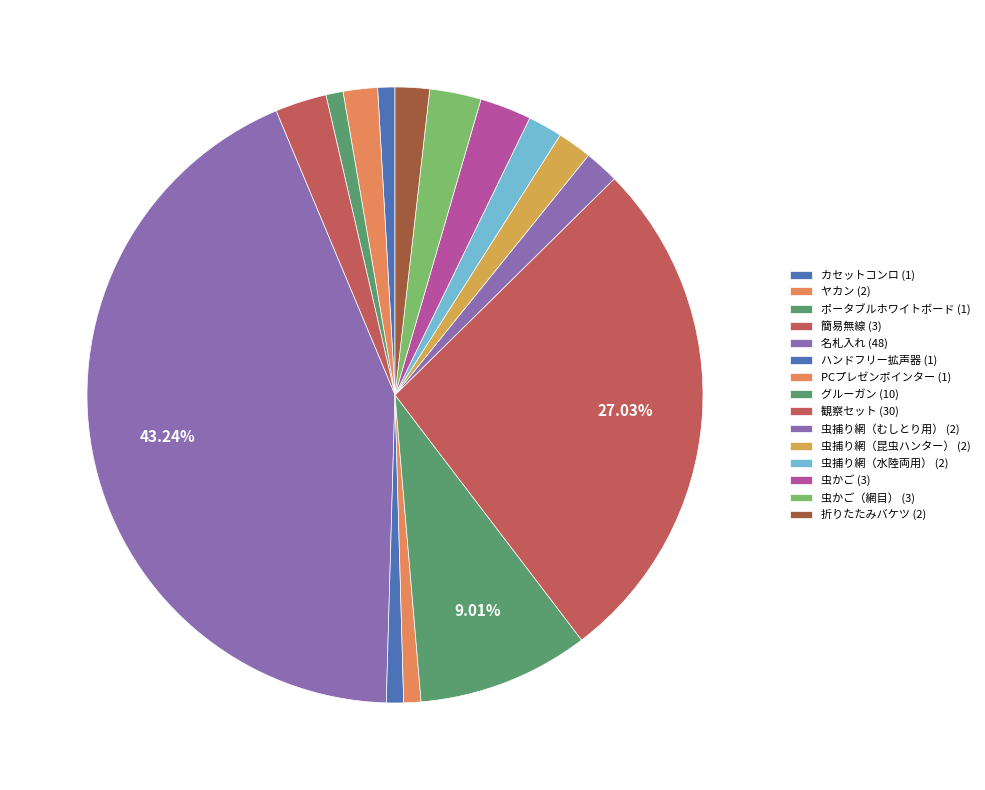

How many segments does this pie chart have?

15